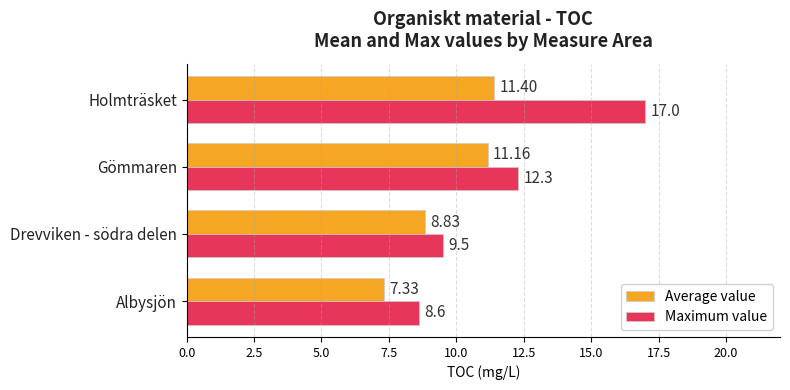

At which category is the sum across all series the highest?

Holmträsket